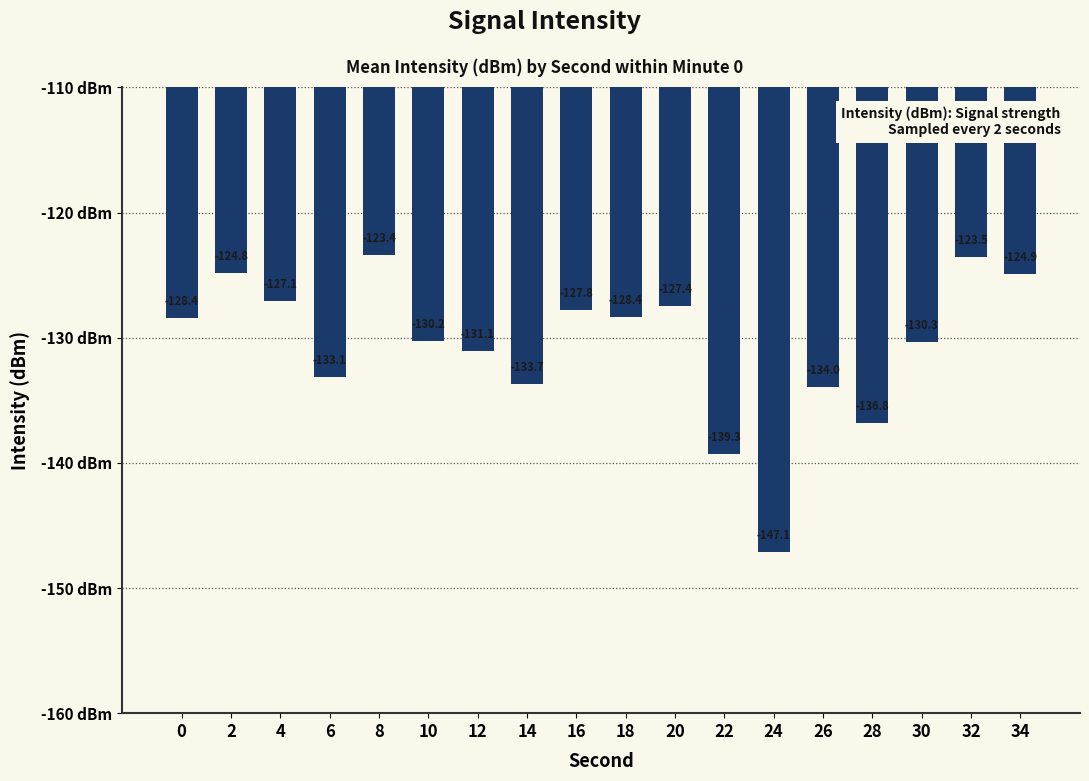

What is the sum of all values?

-2351.4